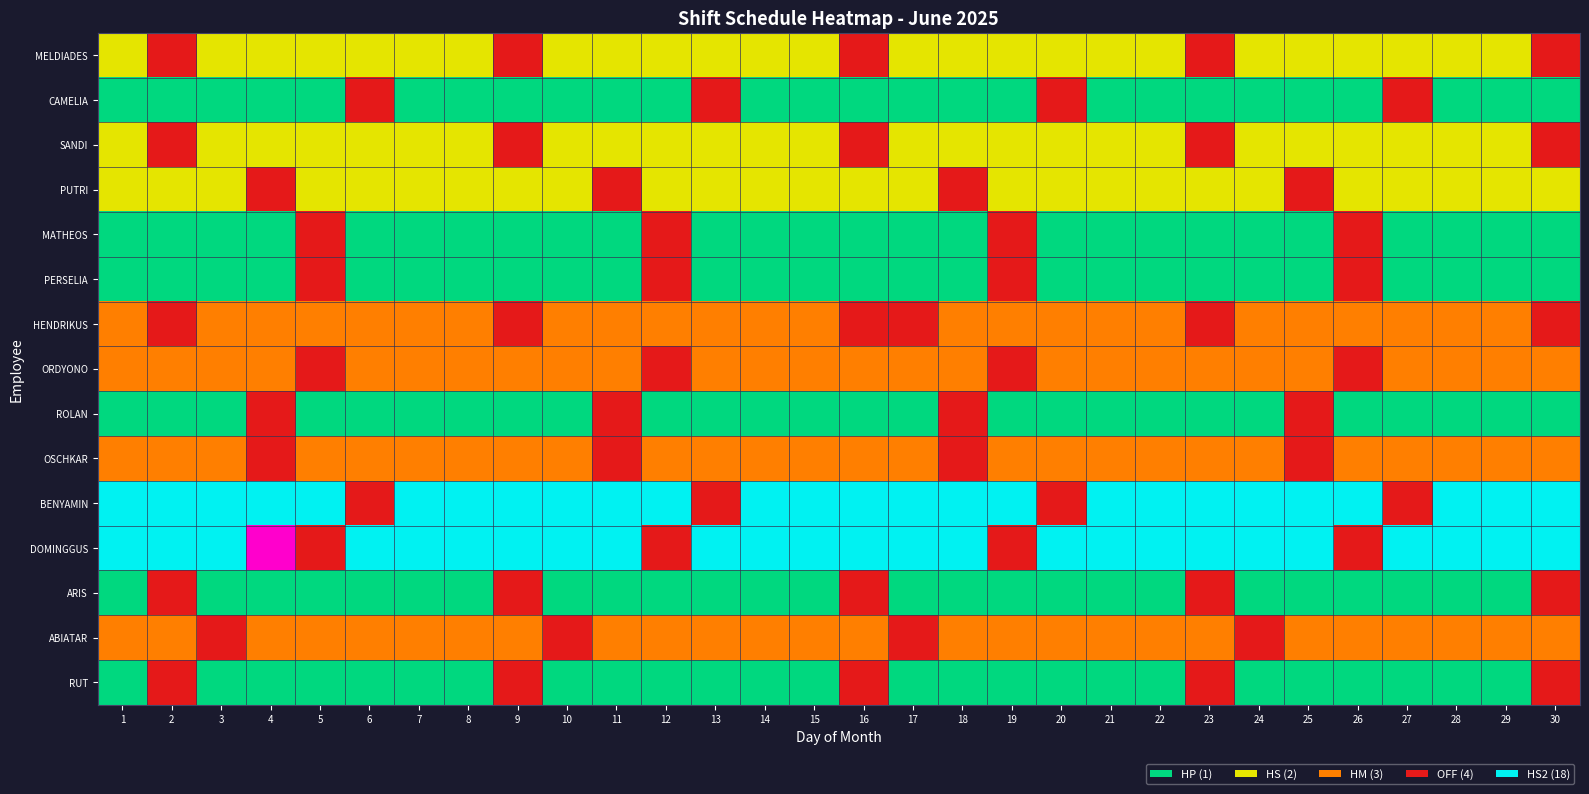

At 13, list the series in order from largest to smallest.

DOMINGGUS RATU HEGI, CAMELIA MATILDA EDISON, BENYAMIN HAU PIA, HENDRIKUS NGAILU BEKU, ORDYONO KRISYANTO KALEB REA, OSCHKAR CKRISTOFEL TEFNAY, ABIATAR DADDU NGEDI, MELDIADES RAMBU ANA JAWA, SANDI IMANUEL LIUNOME, PUTRI DIANA KASIH BAILAO, MATHEOS SELAN, PERSELIA RAMBU LOTI, ROLAN ANDIKA HABA HELA, ARIS REA, RUT UBU LAGA